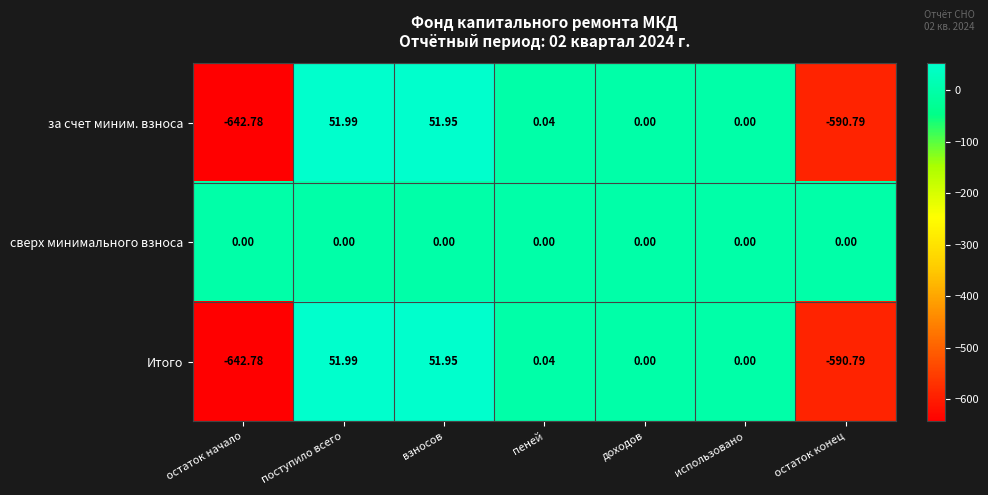

At which label does за счет миним. взноса reach its peak?

поступило всего